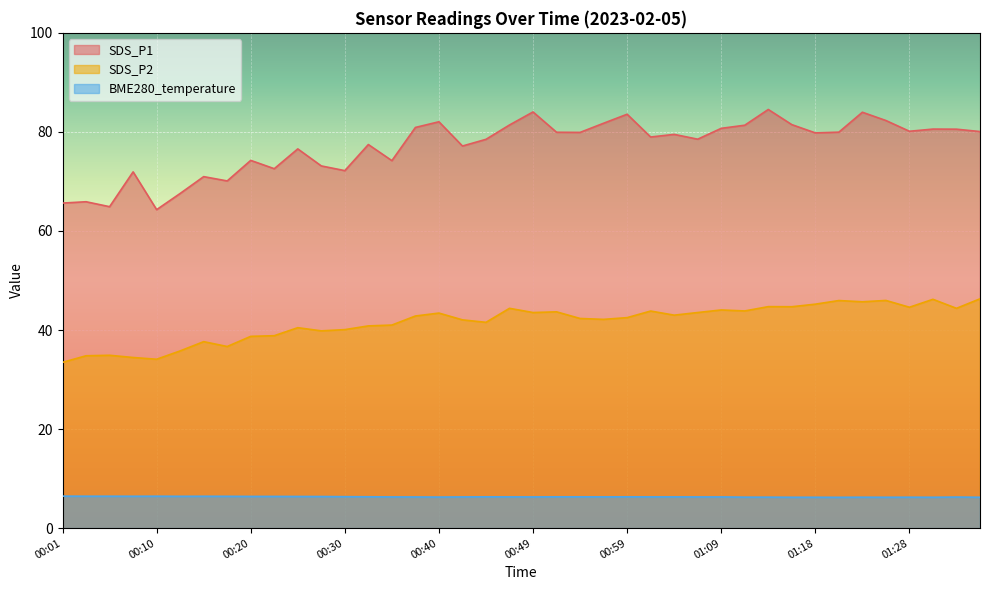

List the series in order of their peak value, highest first.

SDS_P1, SDS_P2, BME280_temperature